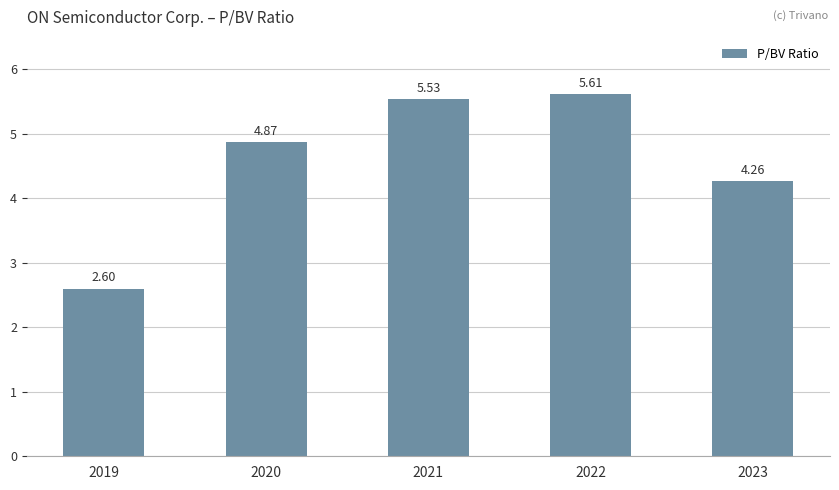

Count the number of categories in the chart.

5